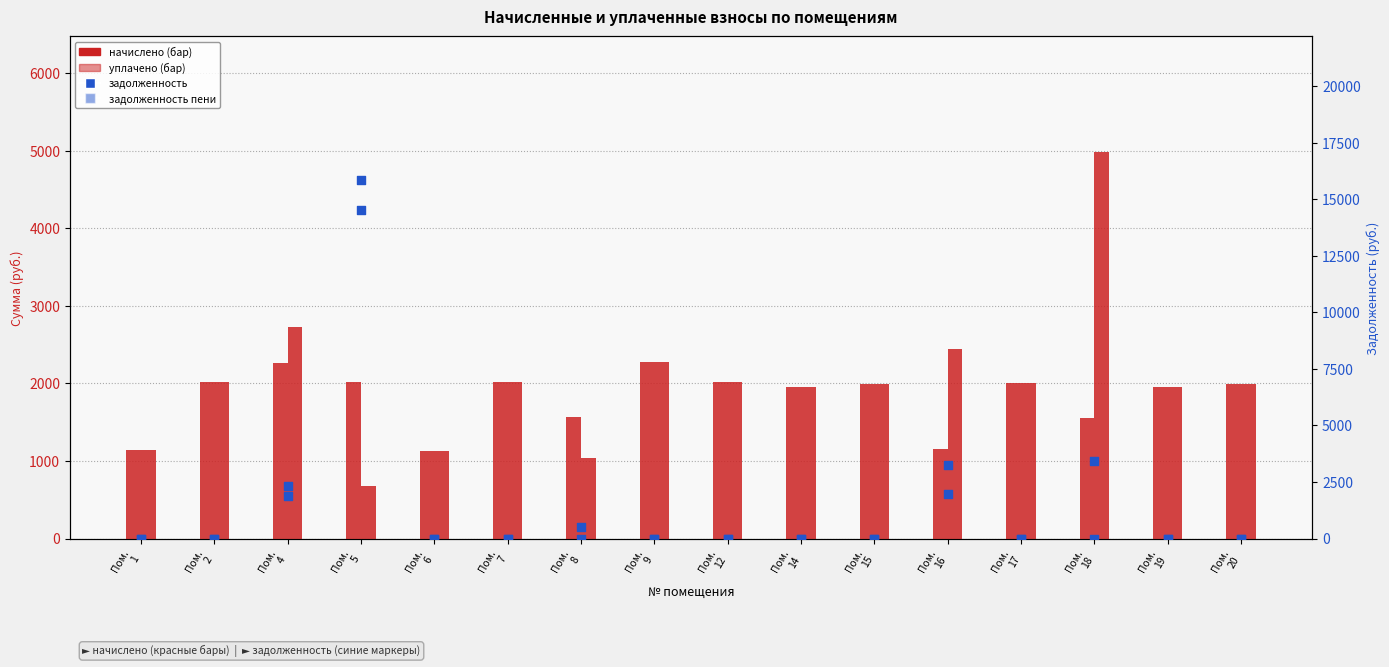

Which series has the largest total across all categories?

уплачено